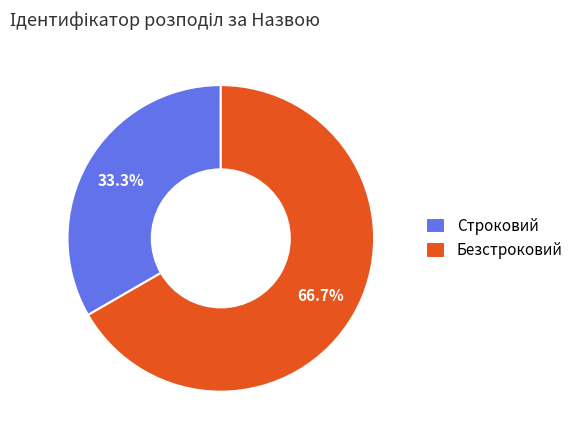

What is the ratio of the value at Строковий to the value at Безстроковий?

0.5